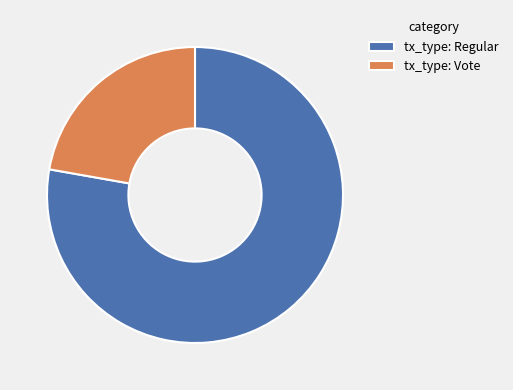

Is the sum of tx_type: Vote and tx_type: Regular greater than half?

Yes